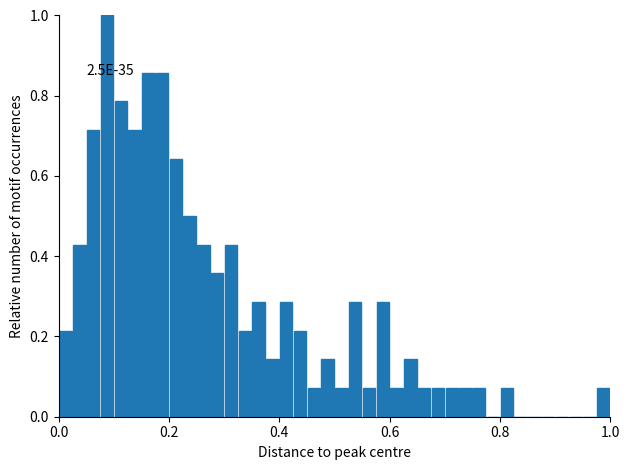

Read against the x-axis, roughly where is the centre of the tallest bar?

0.08